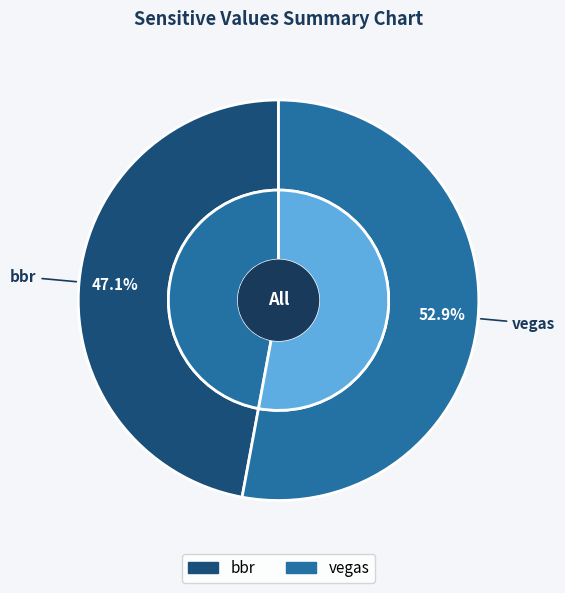

Is bbr the majority of the pie?

No